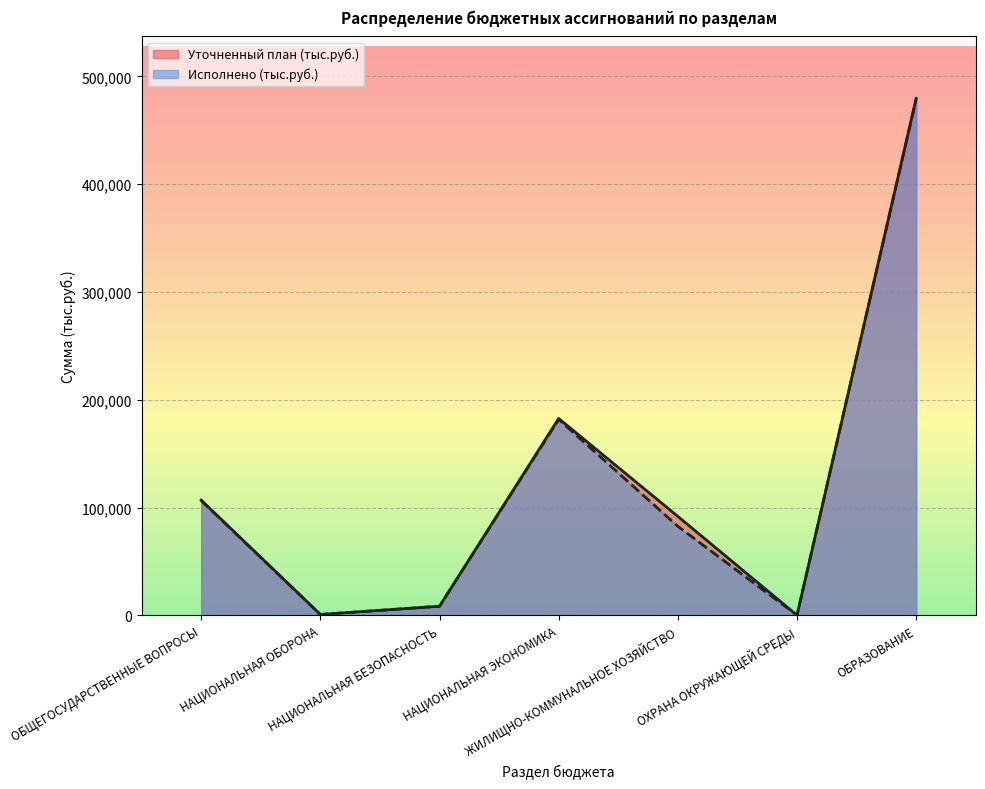

Rank the series by their average value, from highest to lowest.

Уточненный план (тыс.руб.), Исполнено (тыс.руб.)